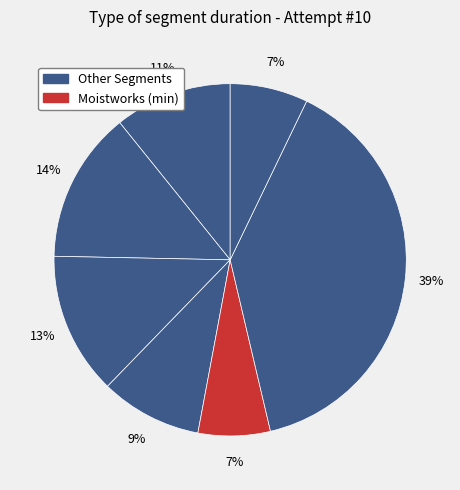

How many segments does this pie chart have?

7